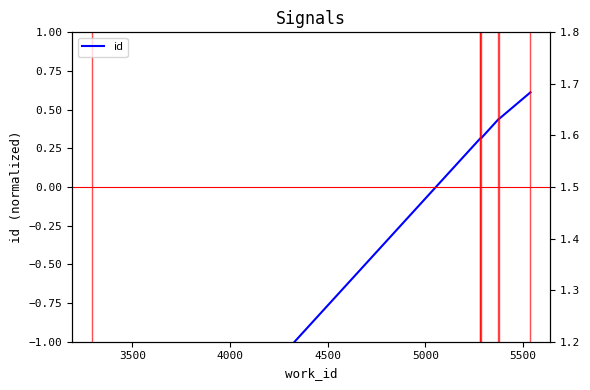

The chart shows a value of 0.1 at 3500. True or false?

False